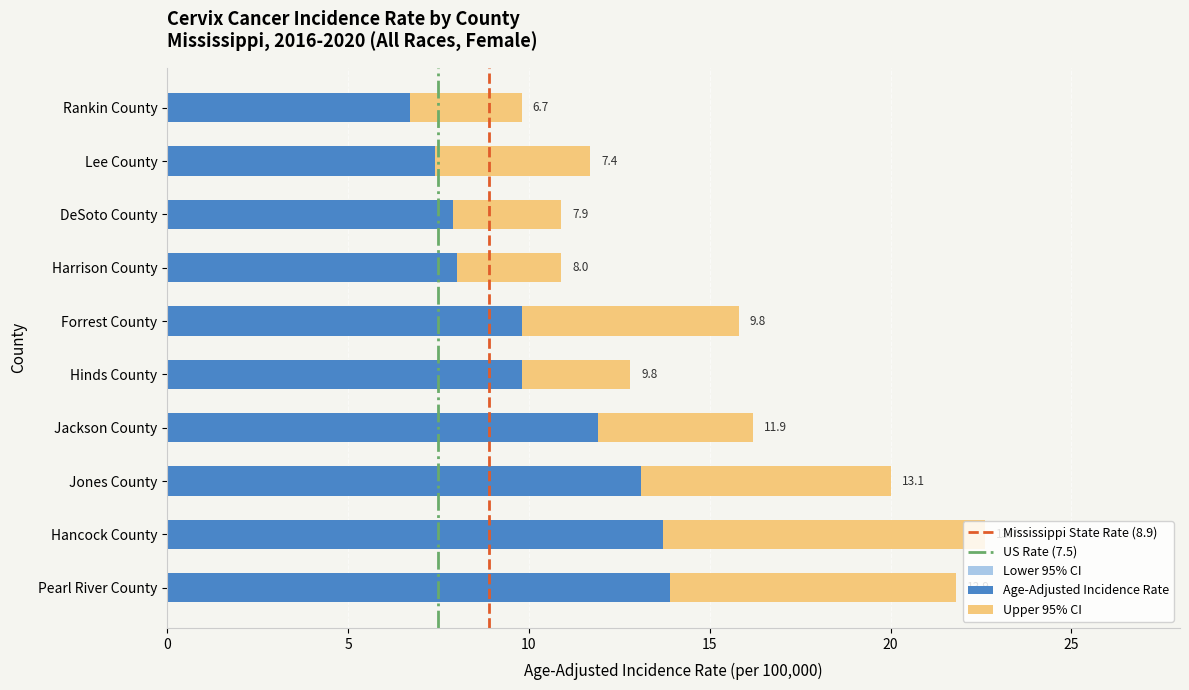

Which series changed the most between Hancock County and Harrison County?

Age-Adjusted Incidence Rate